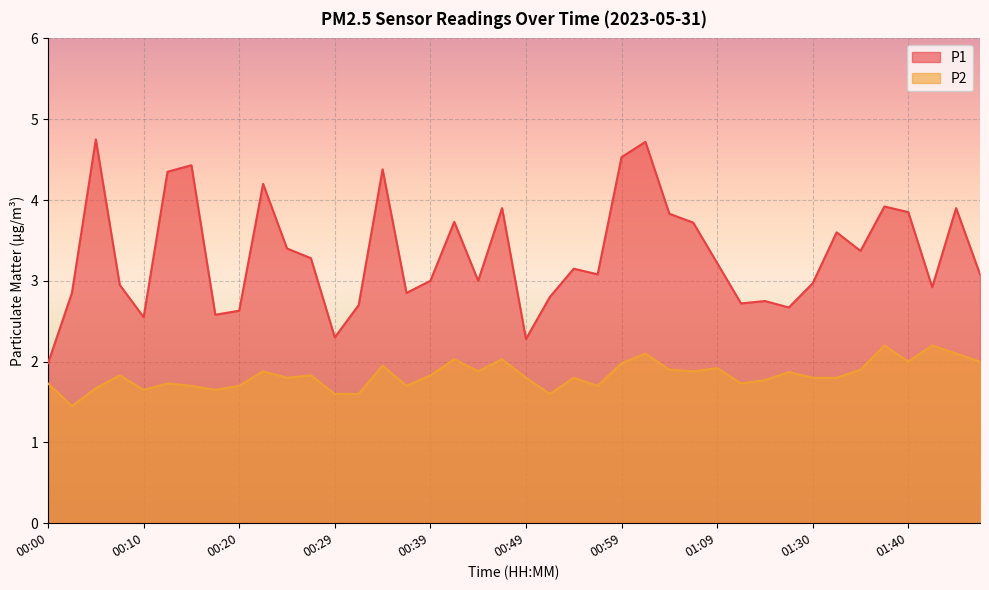

Reading left to right, extract all data points from this chart.

P1: 2.0	2.9	4.8	3.0	2.5	4.3	4.4	2.6	2.6	4.2	3.4	3.3	2.3	2.7	4.4	2.9	3.0	3.7	3.0	3.9	2.3	2.8	3.1	3.1	4.5	4.7	3.8	3.7	3.2	2.7	2.8	2.7	3.0	3.6	3.4	3.9	3.9	2.9	3.9	3.1
P2: 1.7	1.4	1.7	1.8	1.6	1.7	1.7	1.6	1.7	1.9	1.8	1.8	1.6	1.6	1.9	1.7	1.8	2.0	1.9	2.0	1.8	1.6	1.8	1.7	2.0	2.1	1.9	1.9	1.9	1.7	1.8	1.9	1.8	1.8	1.9	2.2	2.0	2.2	2.1	2.0